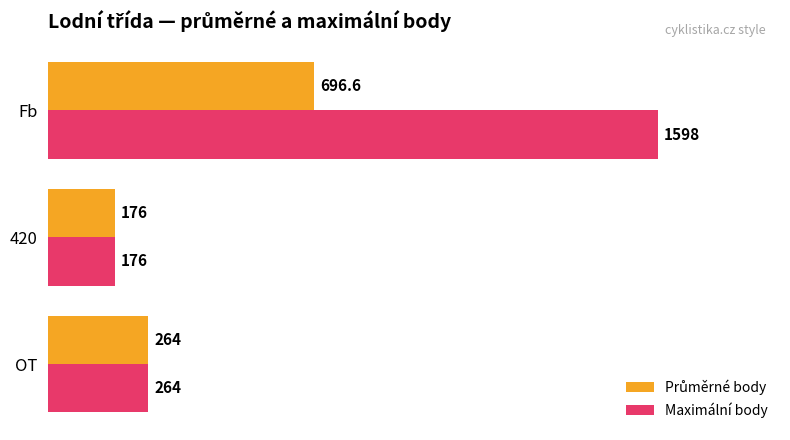

The value of Maximální body at 420 is 256.3. True or false?

False